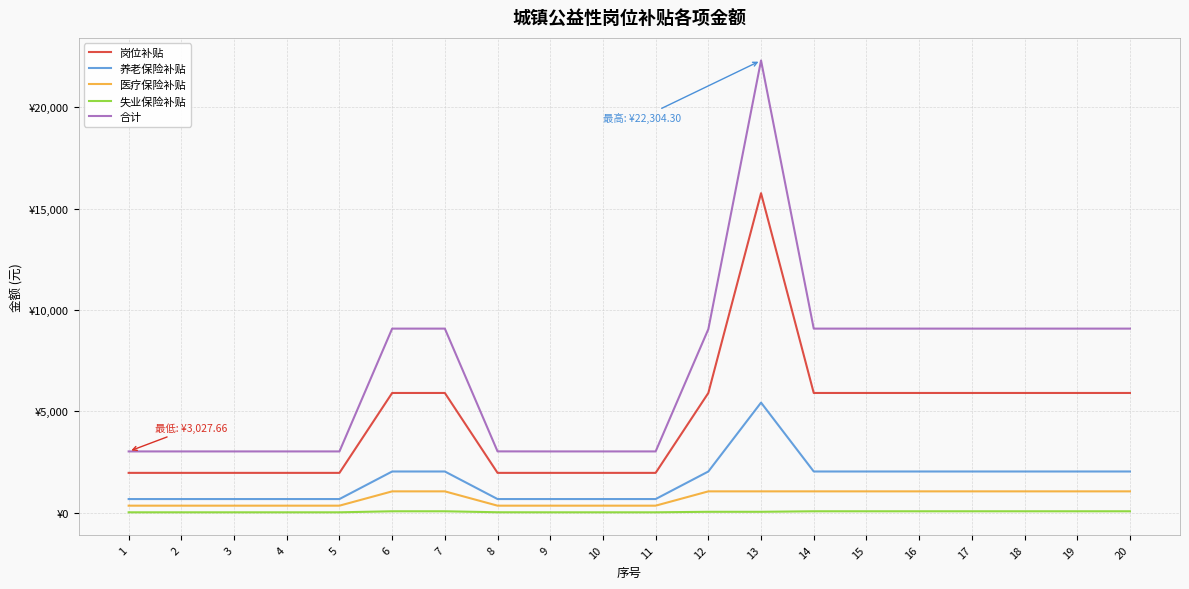

At 18, list the series in order from smallest to largest.

失业保险补贴, 医疗保险补贴, 养老保险补贴, 岗位补贴, 合计